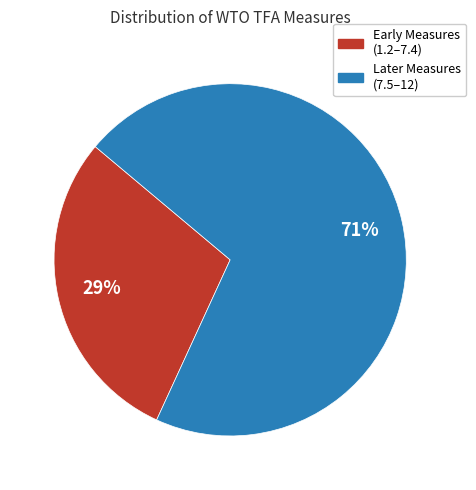

How many slices are in this pie chart?

2